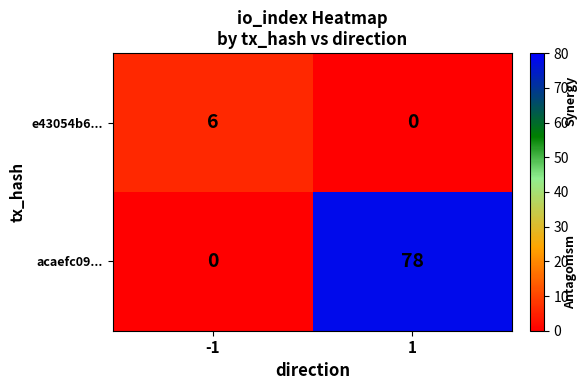

What is the difference between the maximum and minimum values in the acaefc09... series?

78